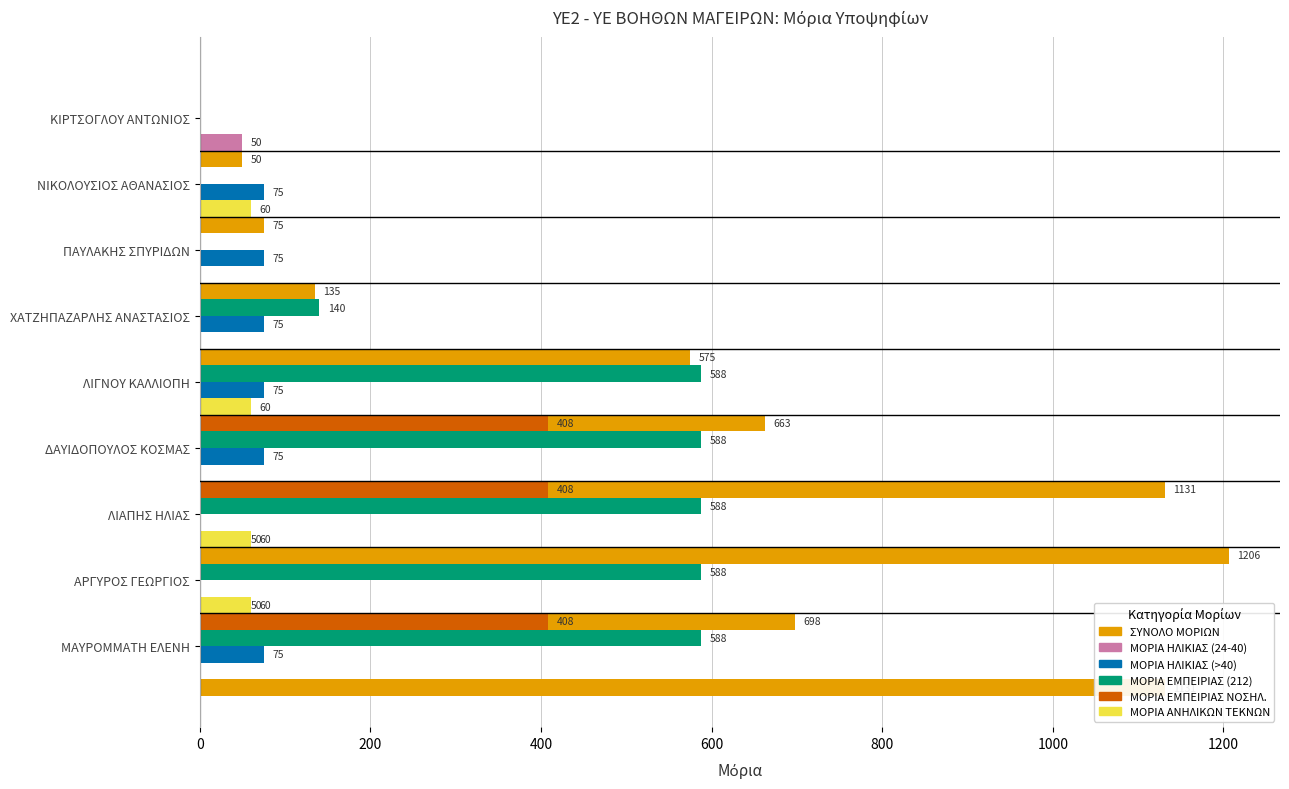

Which series has the largest range (max minus min)?

ΣΥΝΟΛΟ ΜΟΡΙΩΝ